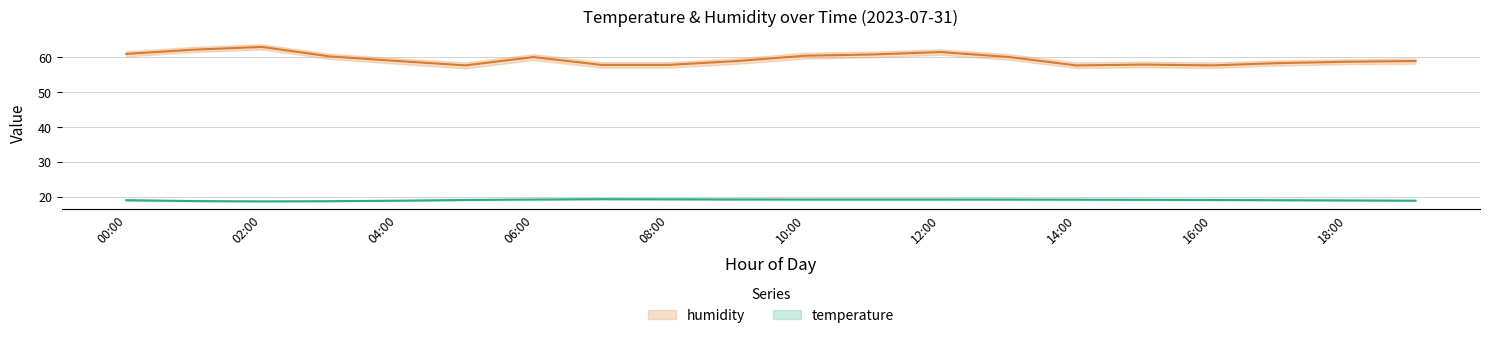

Reading right to left, transcribe all the data shown in this chart.

temperature: 19:00=18.8	18:00=18.9	17:00=18.9	16:00=19.0	15:00=19.1	14:00=19.1	13:00=19.1	12:00=19.1	11:00=19.1	10:00=19.1	09:00=19.2	08:00=19.2	07:00=19.2	06:00=19.1	05:00=19.0	04:00=18.8	03:00=18.7	02:00=18.6	01:00=18.7	00:00=18.9
humidity: 19:00=58.9	18:00=58.7	17:00=58.3	16:00=57.6	15:00=57.9	14:00=57.6	13:00=60.1	12:00=61.5	11:00=60.8	10:00=60.4	09:00=58.9	08:00=57.8	07:00=57.8	06:00=60.0	05:00=57.6	04:00=58.9	03:00=60.2	02:00=63.0	01:00=62.2	00:00=61.0